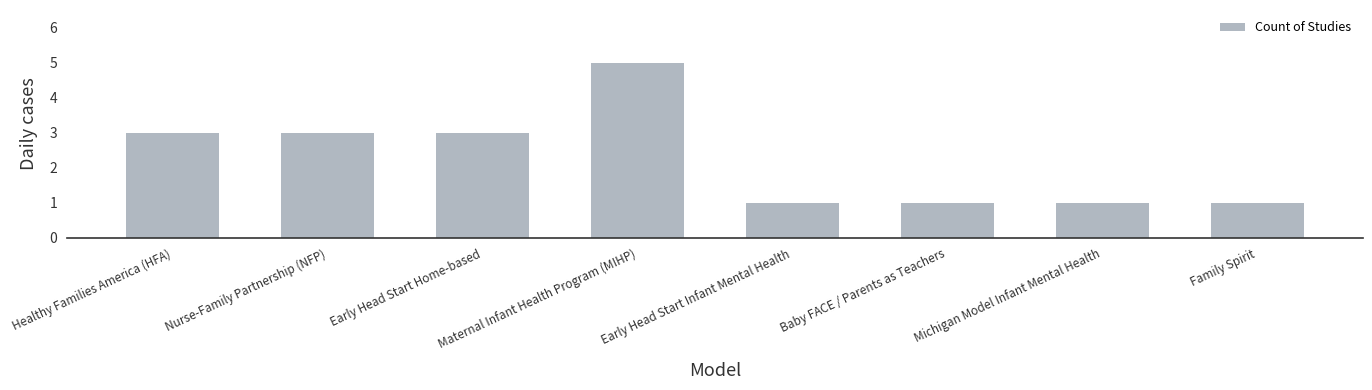

Approximately how many times larger is the value at Healthy Families America (HFA) compared to Michigan Model Infant Mental Health?

3.0